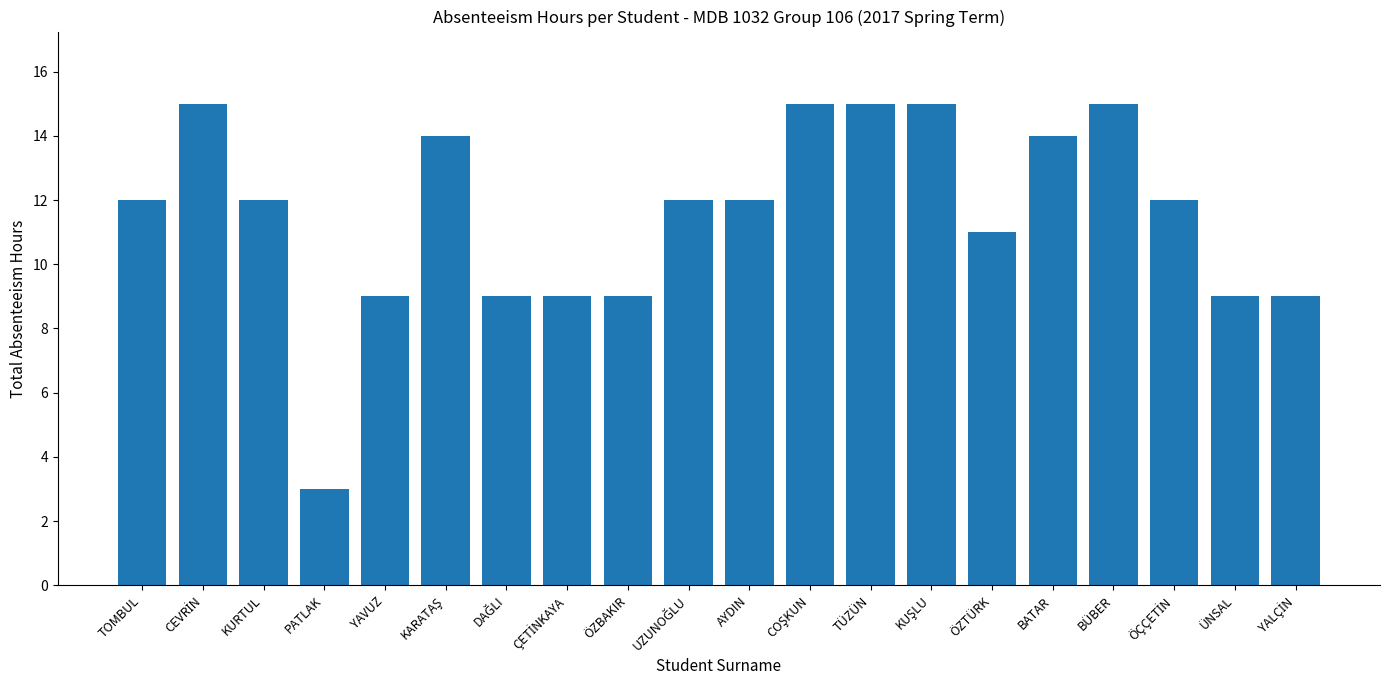

What is the greatest value displayed?

15